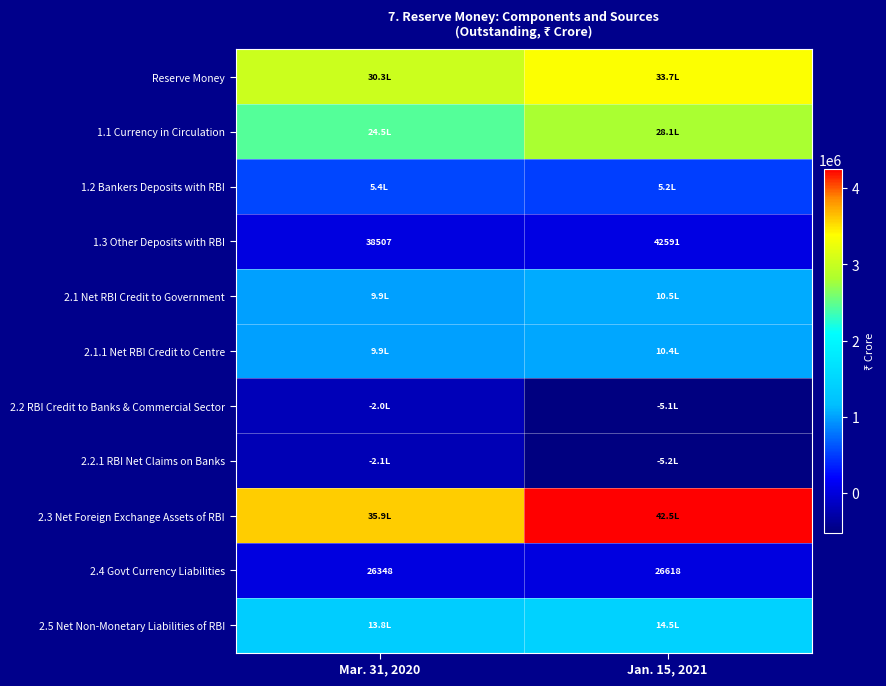

The 1.3 Other Deposits with RBI series shows 42591 at Jan. 15, 2021. True or false?

True